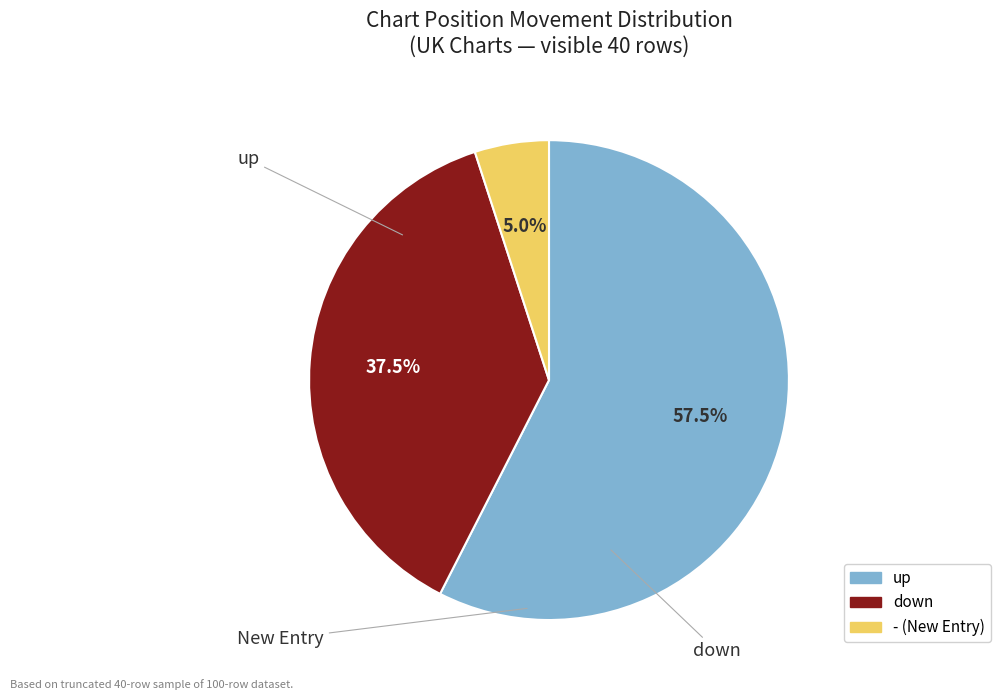

Is there a majority slice in this chart?

Yes